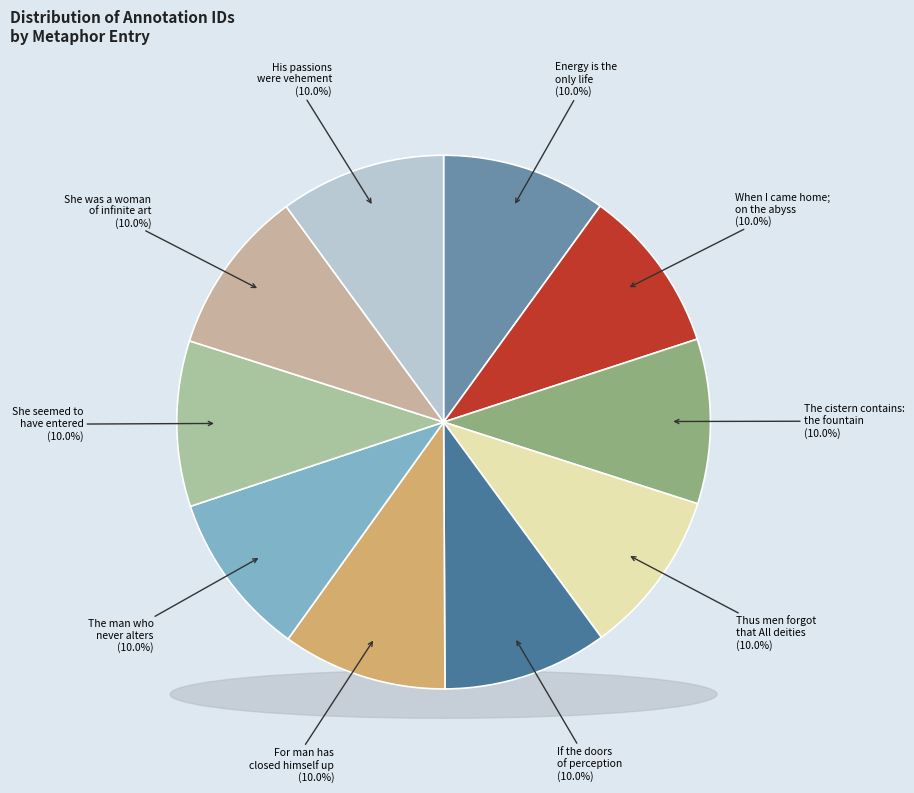

Count the number of slices in the pie.

10